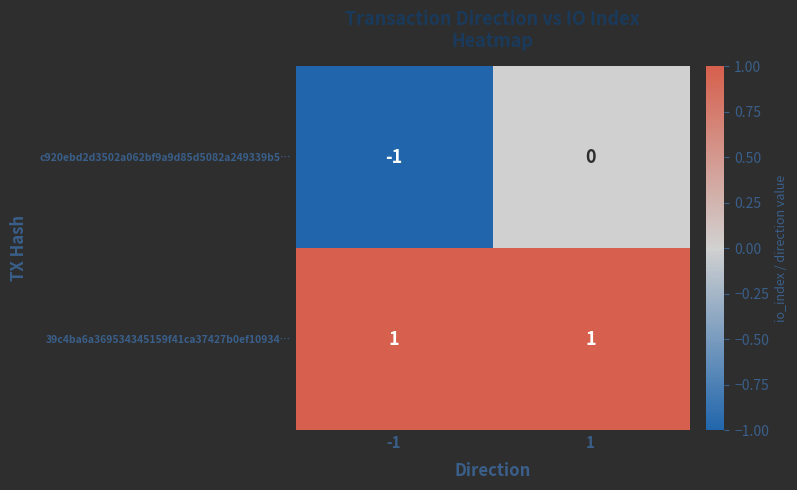

Which series has the largest total across all categories?

39c4ba6a369534345159f41ca37427b0ef10934…